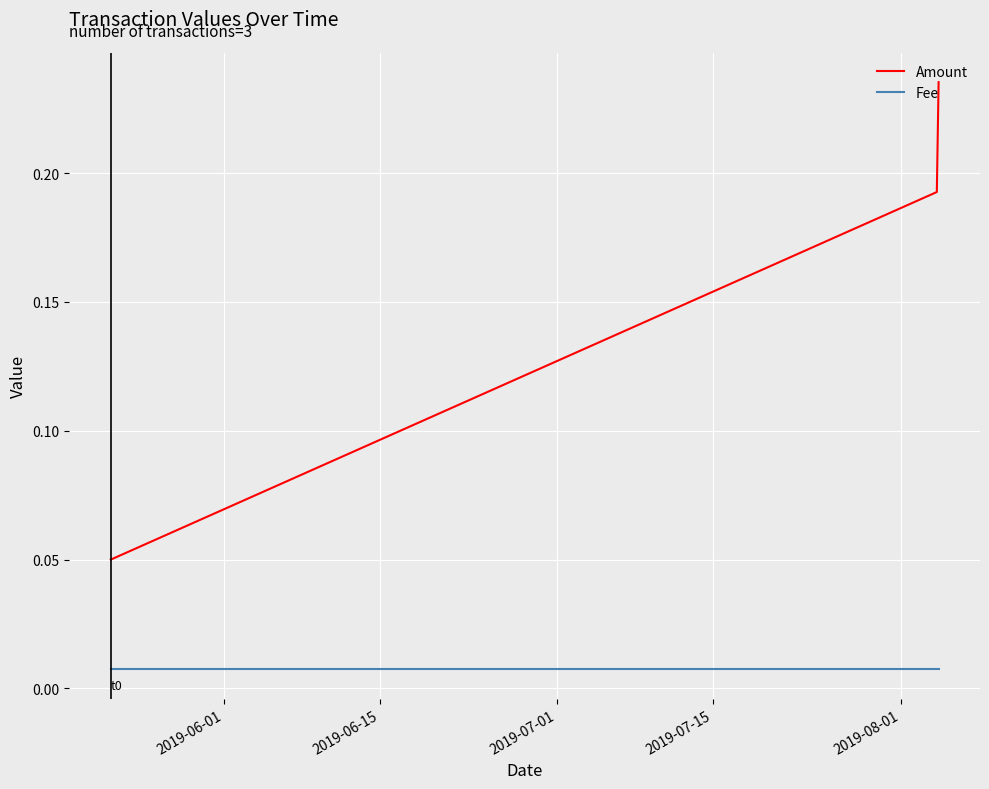

Count the Amount values in the range 0 to 1.

3